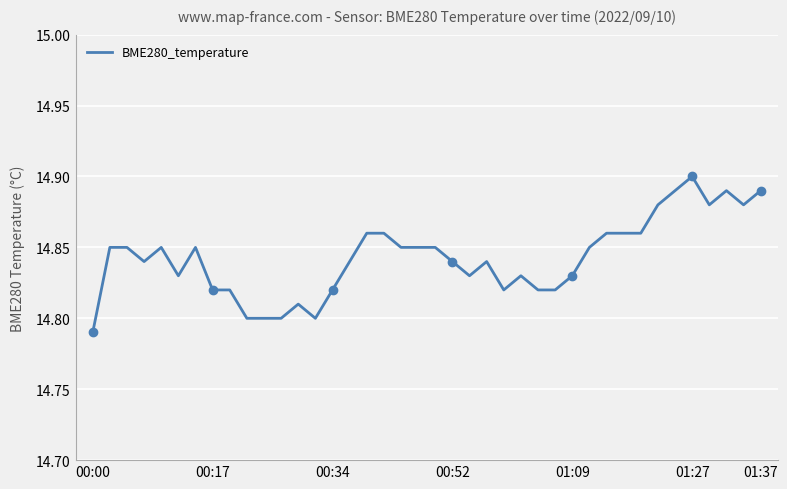

Which label corresponds to the largest value in the chart?

01:27